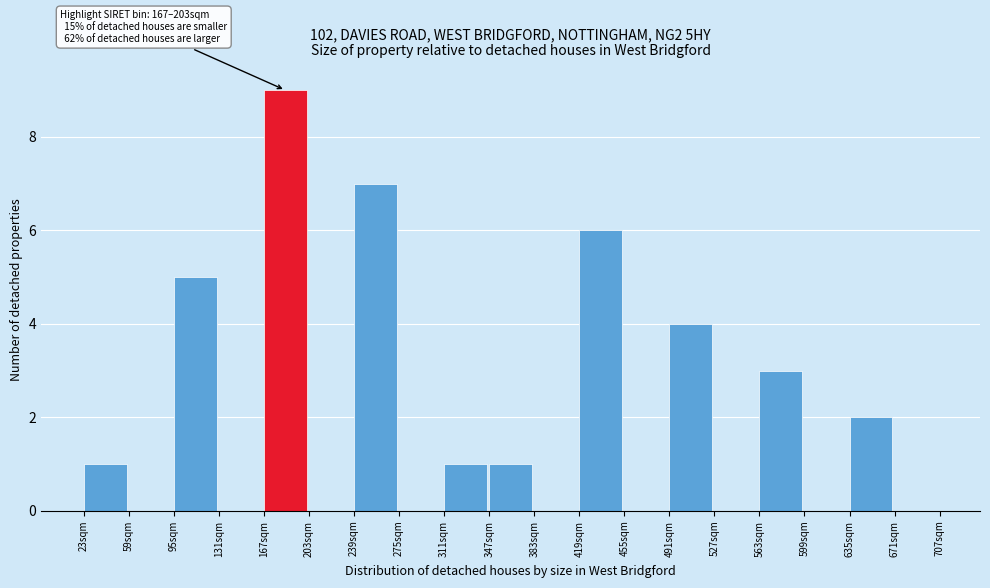

Over which range of the x-axis is the bar tallest?

167 to 203